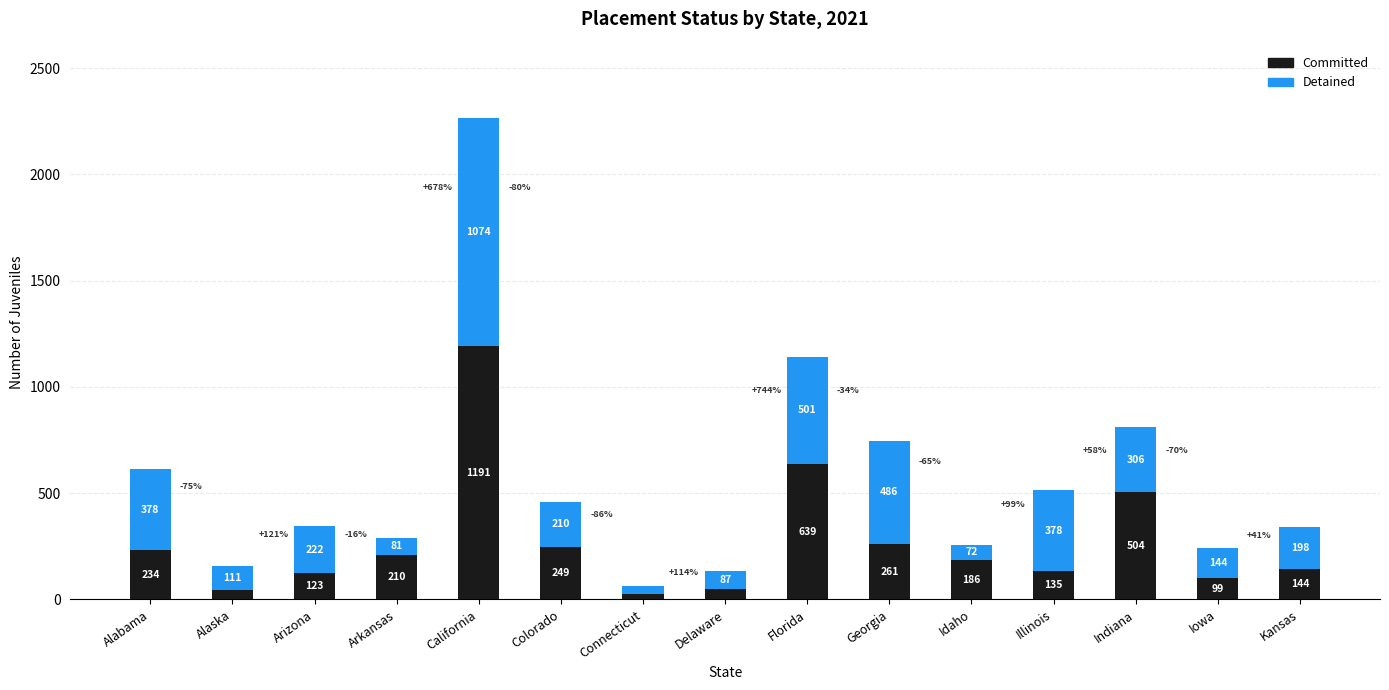

The Committed series shows 504 at Indiana. True or false?

True